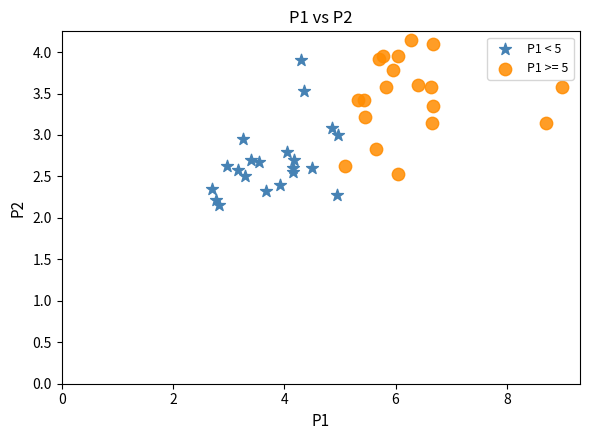

Which series contains the highest Y value?

P1 >= 5